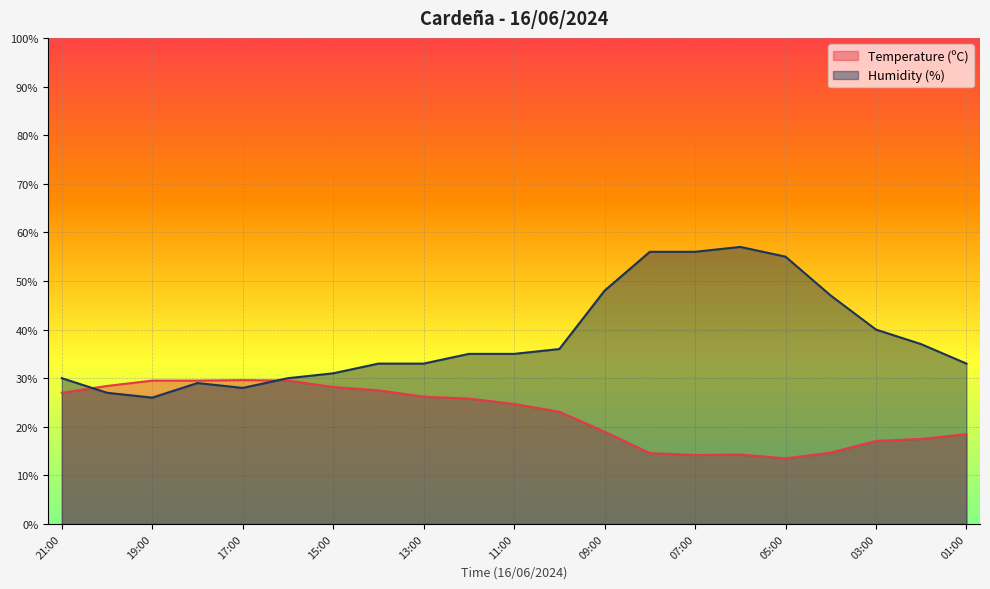

The Humidity (%) series shows 42.7 at 21:00. True or false?

False